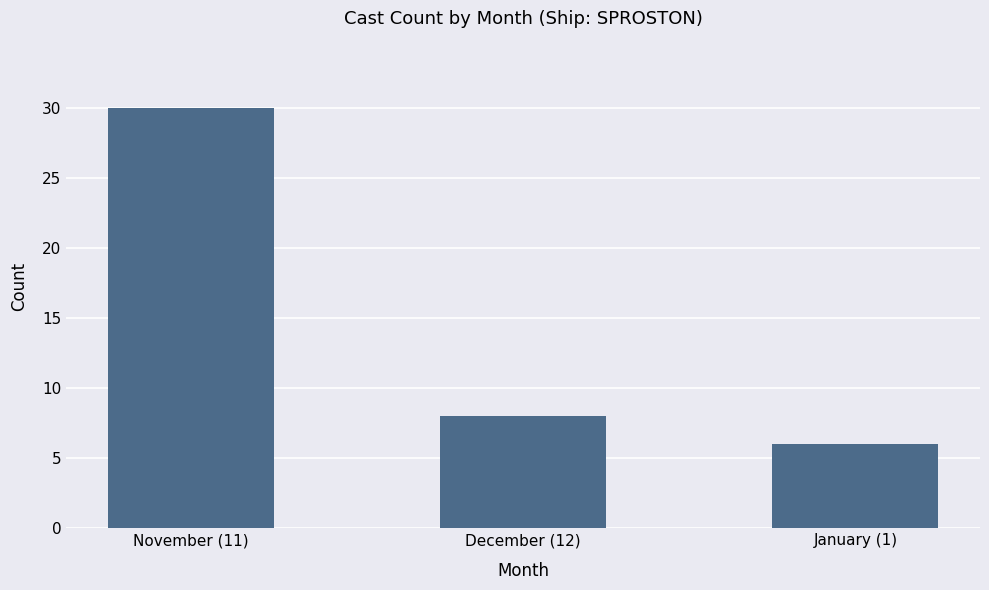

Count the number of data series in this chart.

1